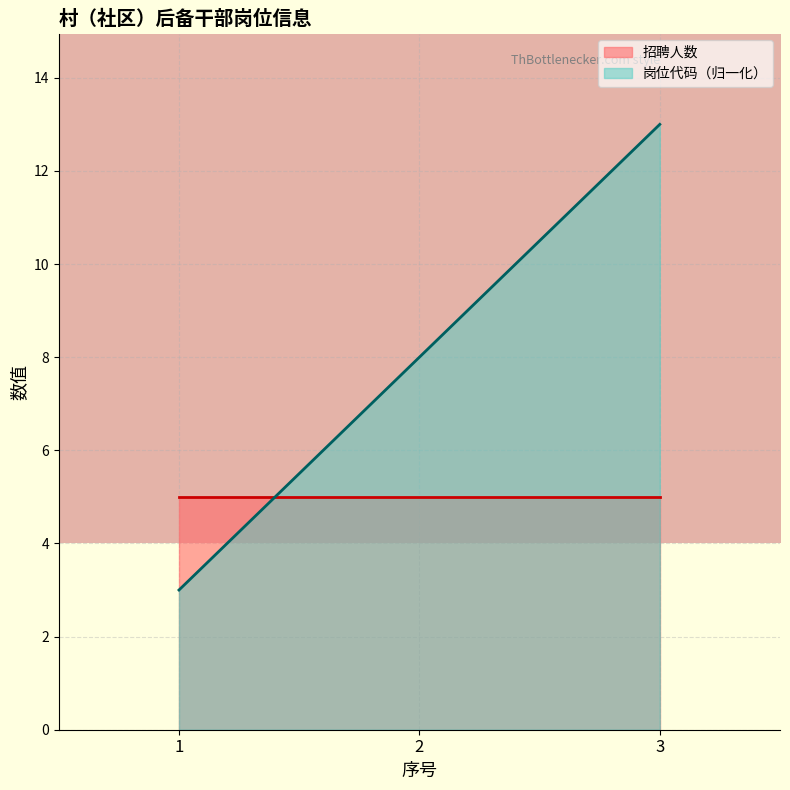

How many values are below 8?

1